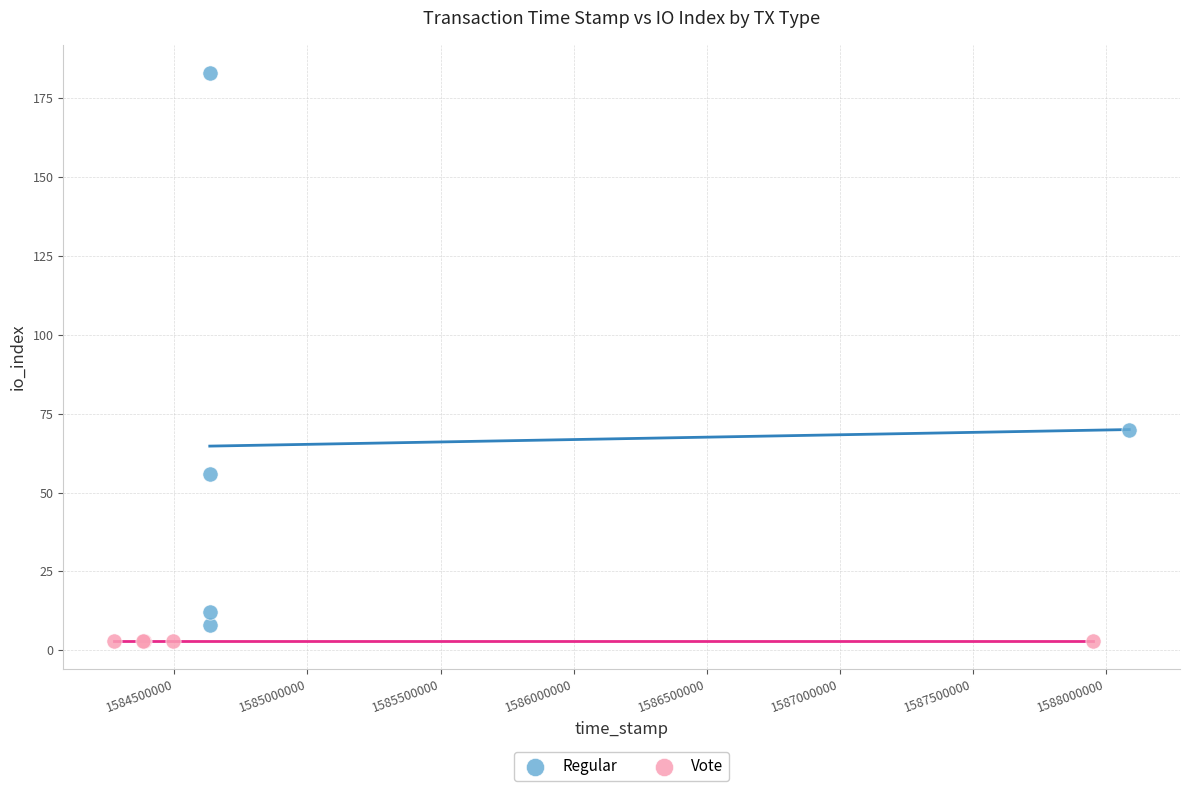

Which series reaches the minimum Y coordinate?

Vote